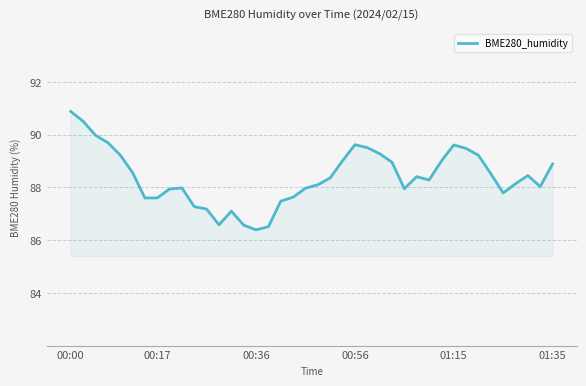

What is the difference between the maximum and minimum values?

4.5